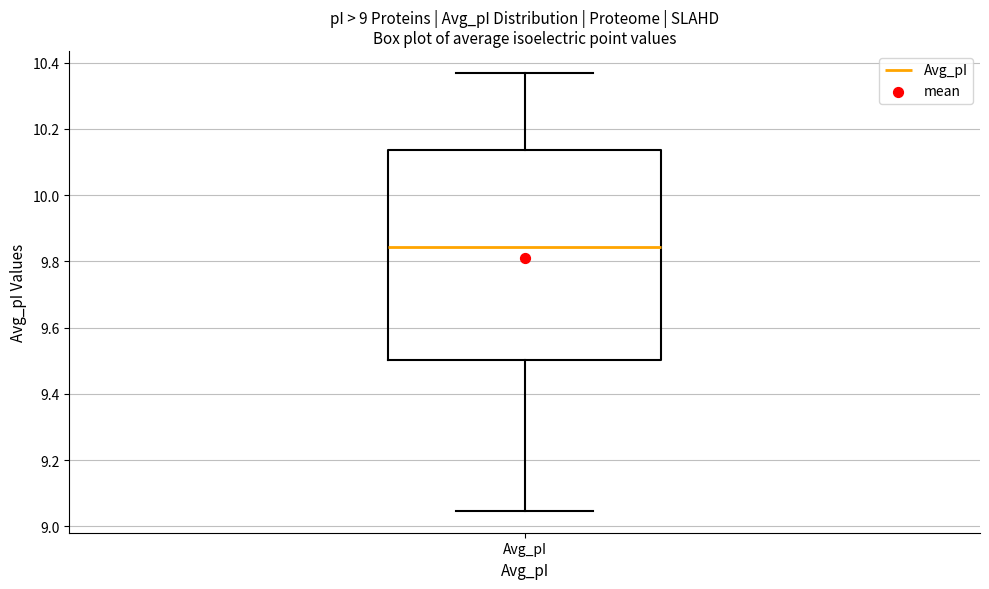

Read this box plot against the y-axis: the position of the median line, the range covered by the box, and the ends of both whiskers. The values are not printed on the chart, so give them approximately, as read against the axis.

median 9.84, box 9.50 to 10.14, whiskers 9.04 to 10.36